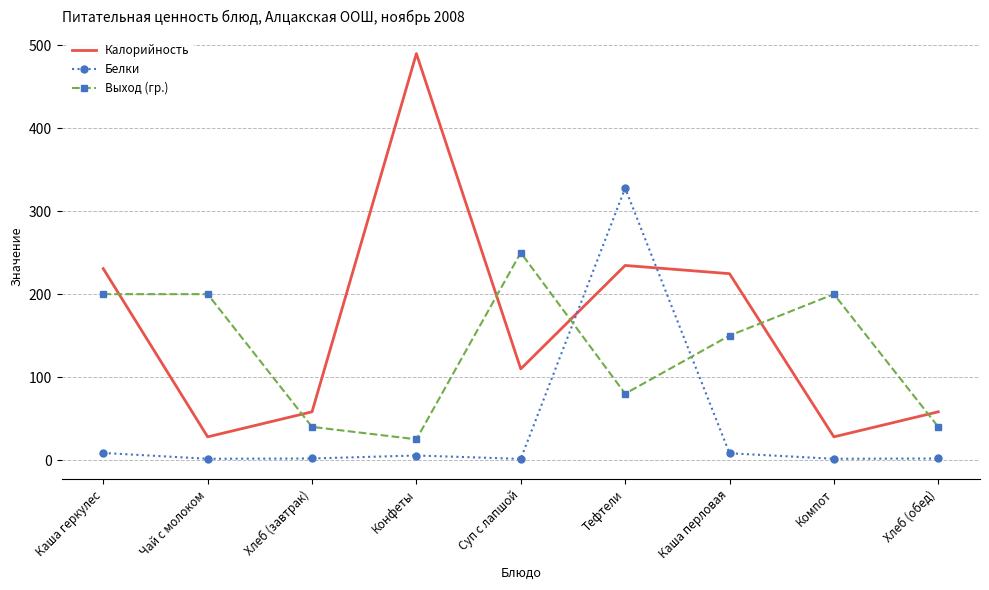

At which category does the chart reach its peak across all series?

Конфеты